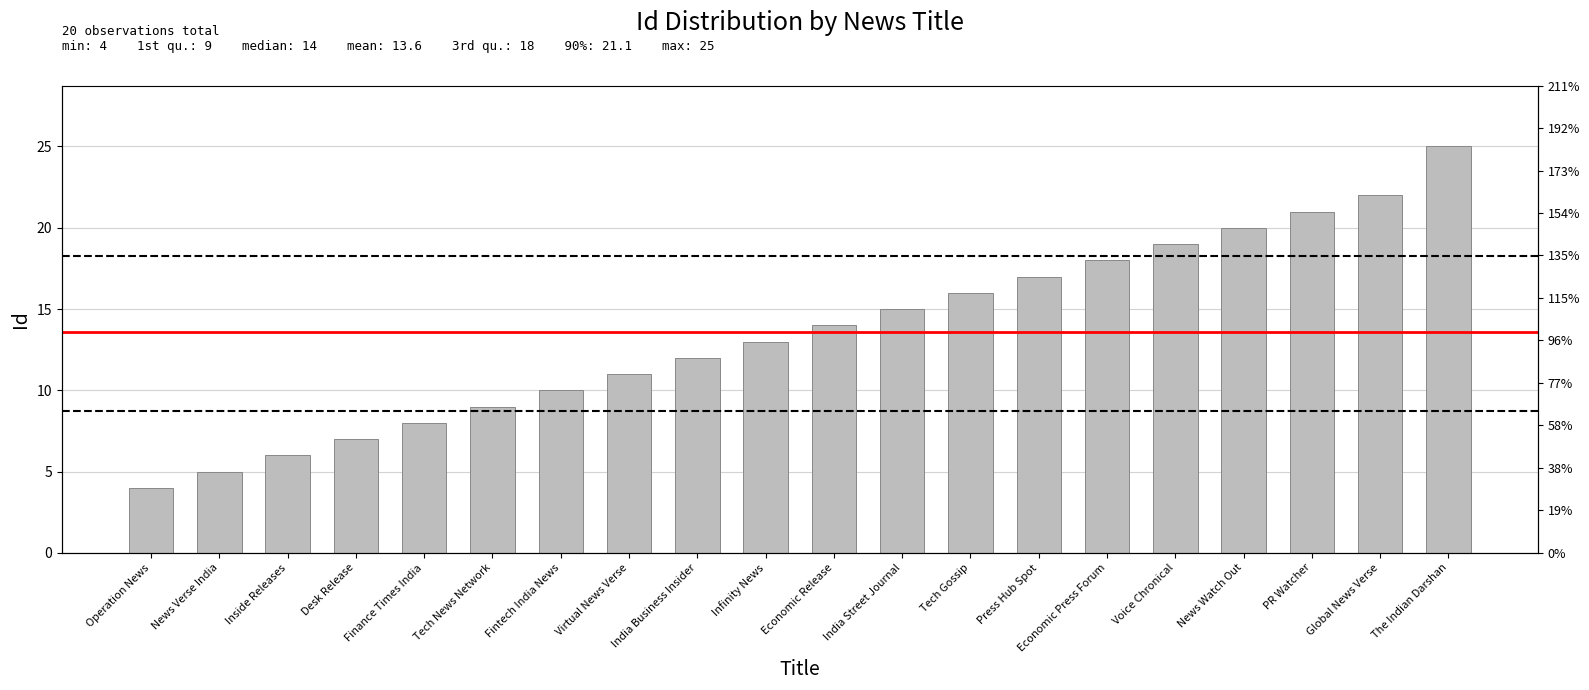

What is the label of the 16th bar from the left?

Voice Chronical